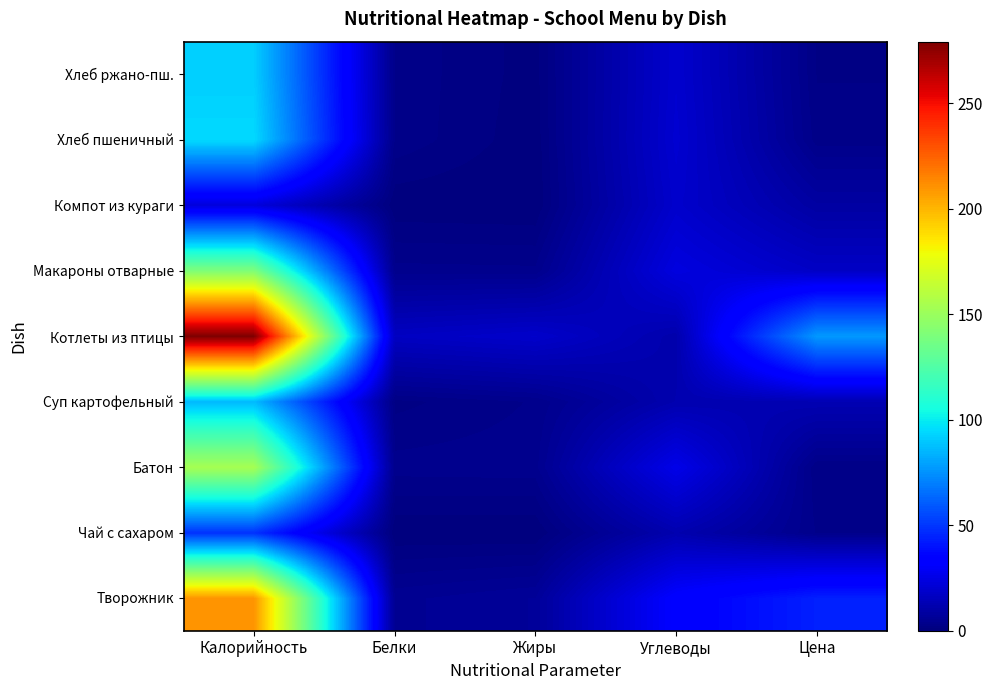

Which series has the largest total across all categories?

Котлеты из птицы